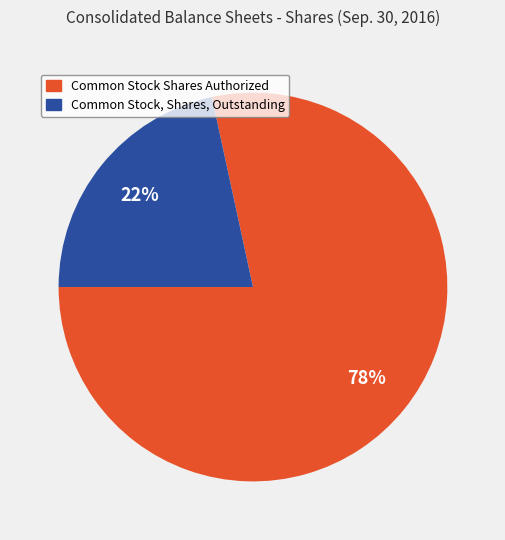

Is Common Stock Shares Authorized the majority of the pie?

Yes